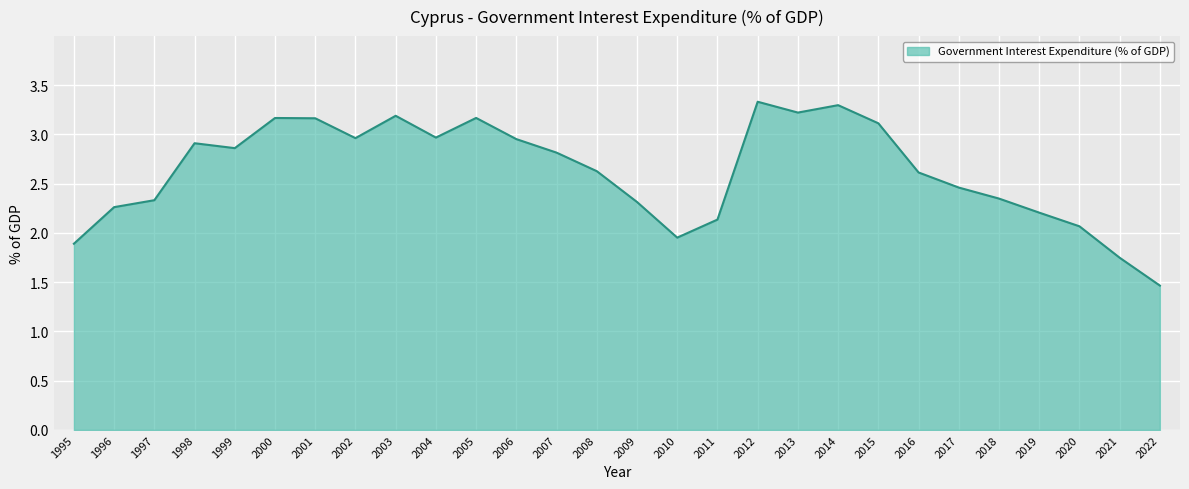

Is it true that the value at 2008 is 2.6?

True